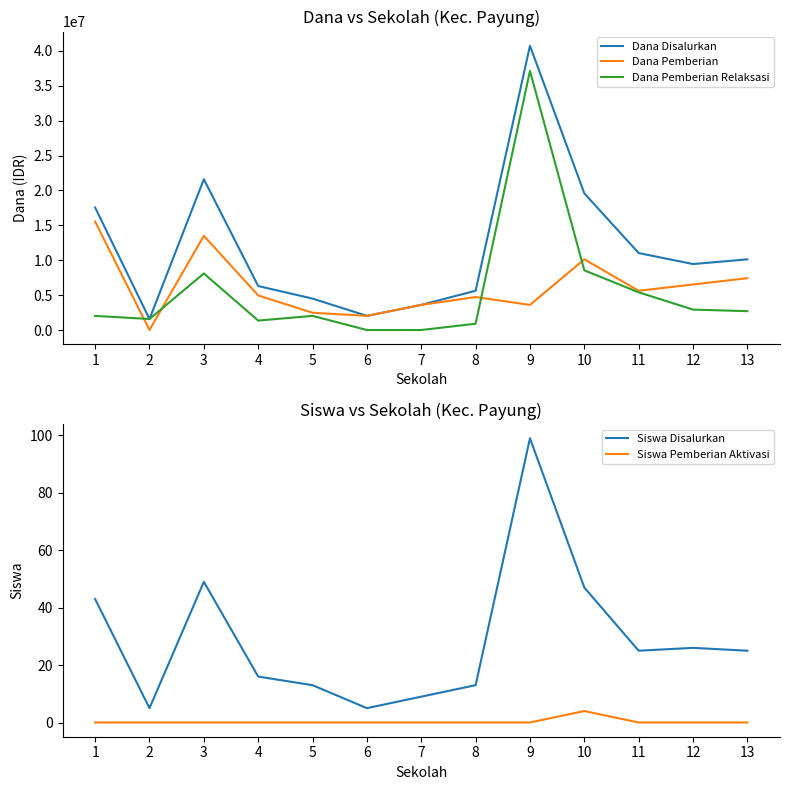

The value of Dana Pemberian Relaksasi at 11 is 5400000. True or false?

True